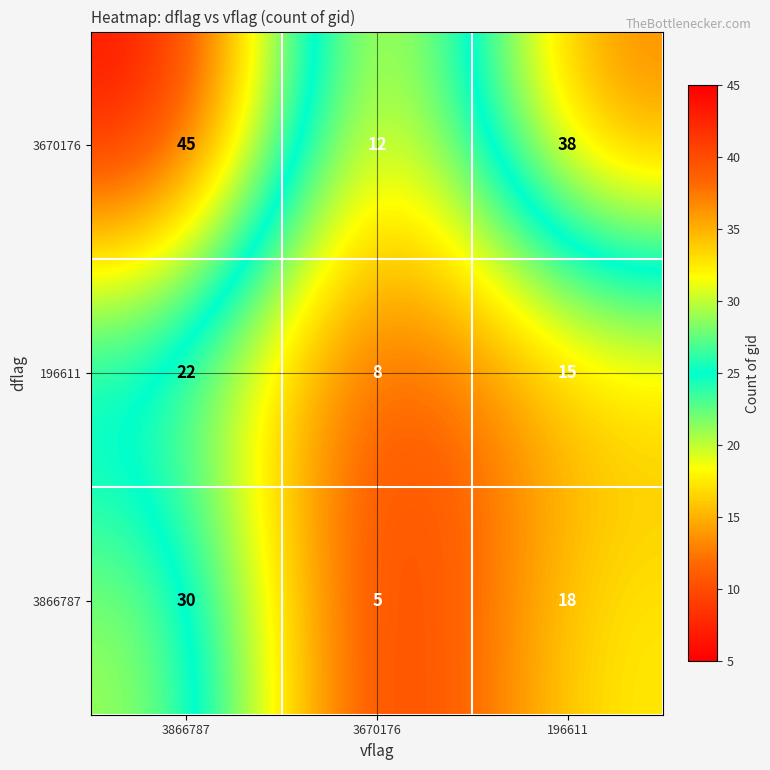

What is the smallest value displayed?

5